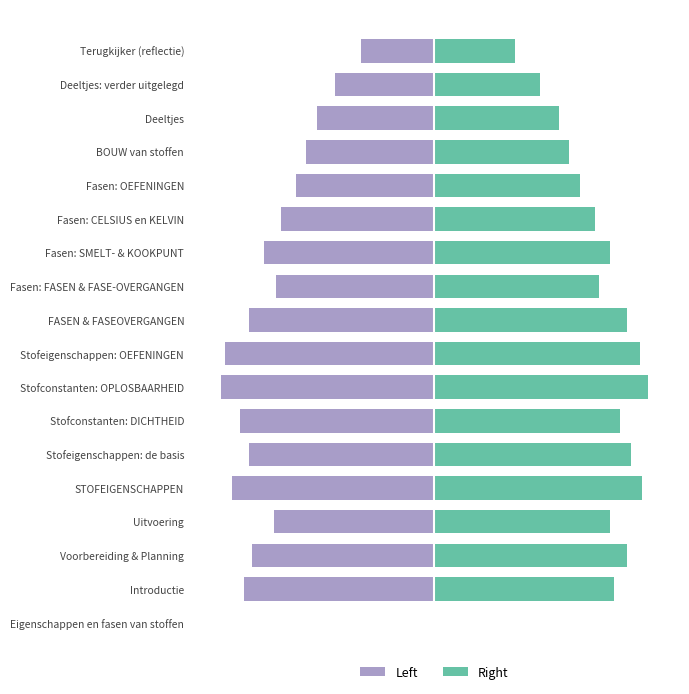

How many values in Left are below zero?

17